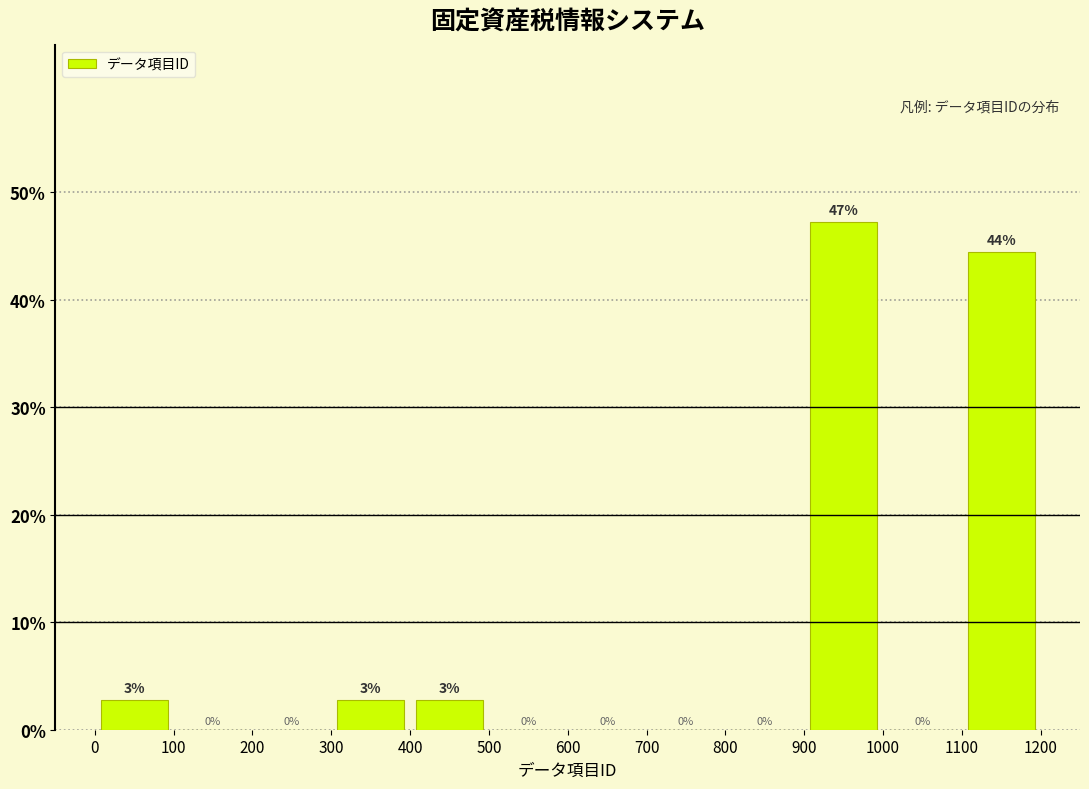

Which range on the x-axis has the tallest bar?

900 to 1000